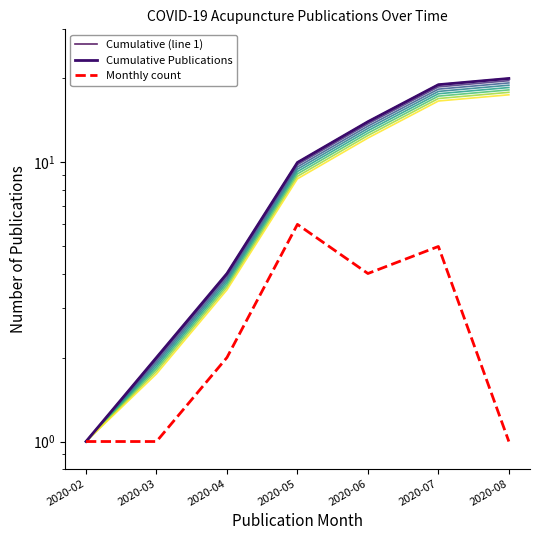

True or false: Cumulative (line 1) and Cumulative Publications cross at least once.

False